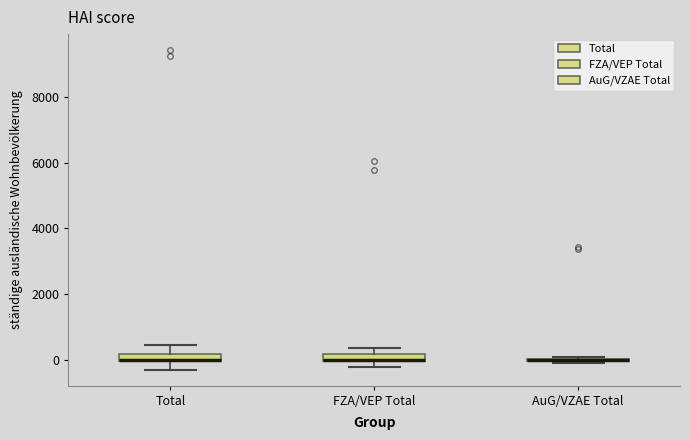

Where is the upper edge of the box for FZA/VEP Total on the y-axis? The values are not printed on the chart, so give them approximately, as read against the axis.

200